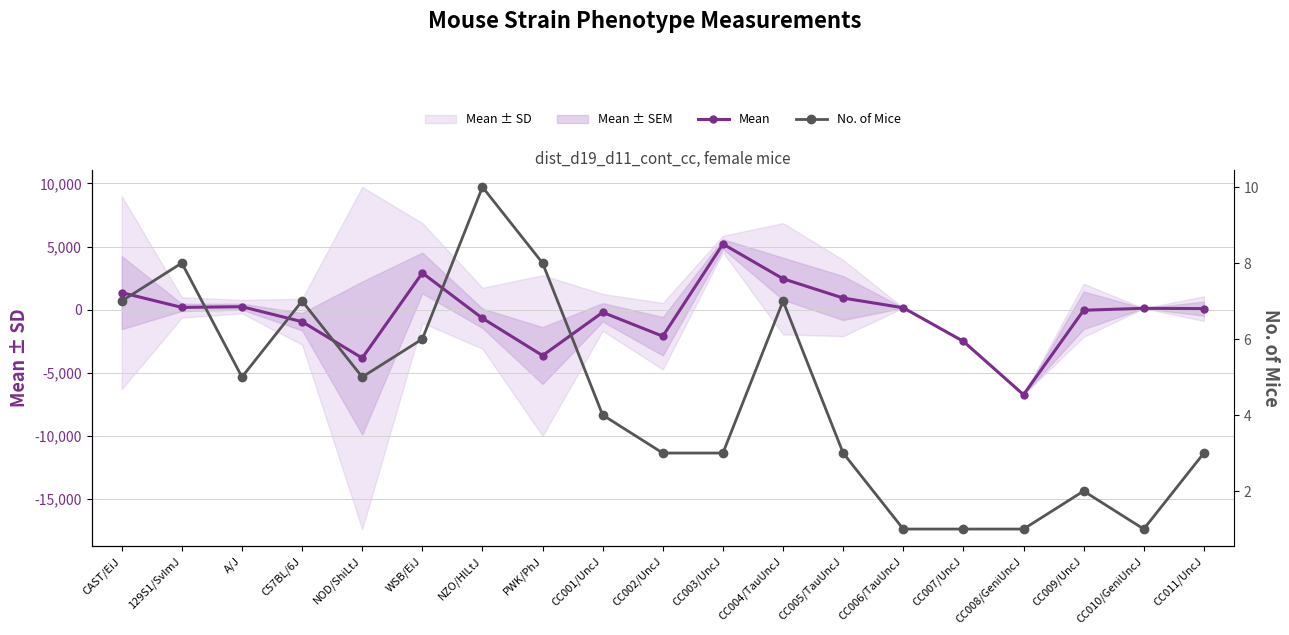

At how many categories does at least one series exceed -3848?

19